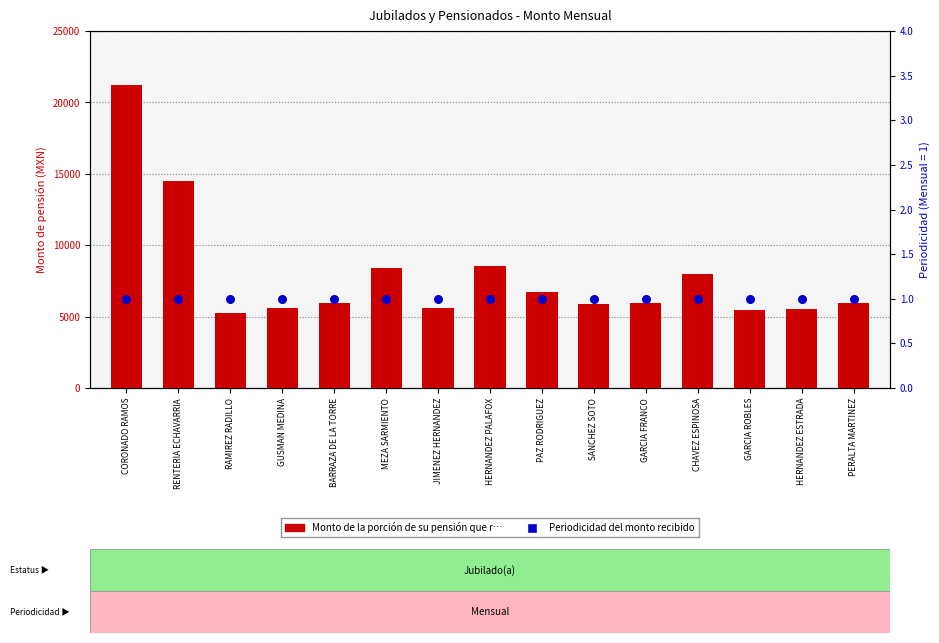

What is the total value across all series at PERALTA MARTINEZ?

5948.0